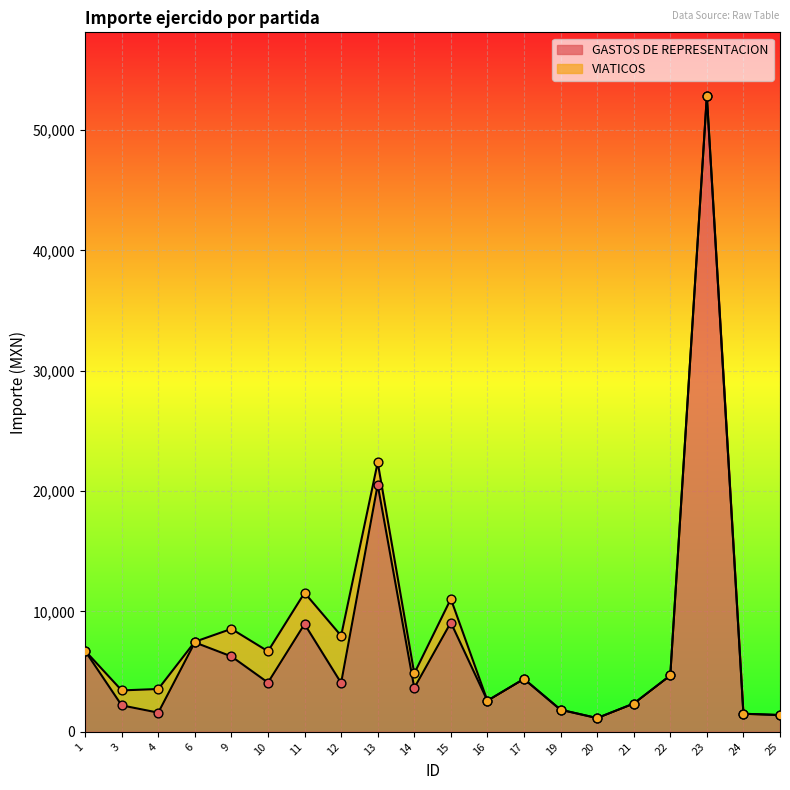

Between 3 and 19, which is larger?

3